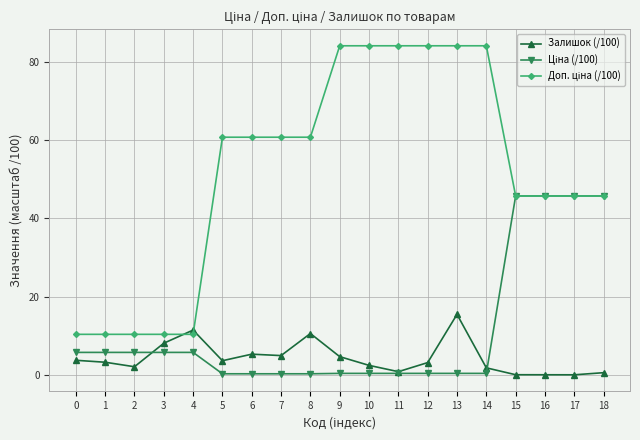

The value of Залишок (/100) at 8 is 6.4. True or false?

False